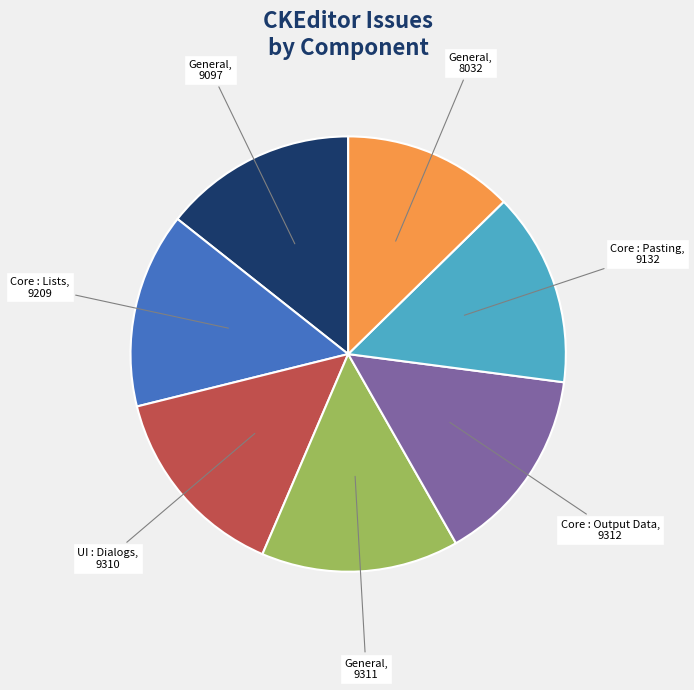

Is there a majority slice in this chart?

No